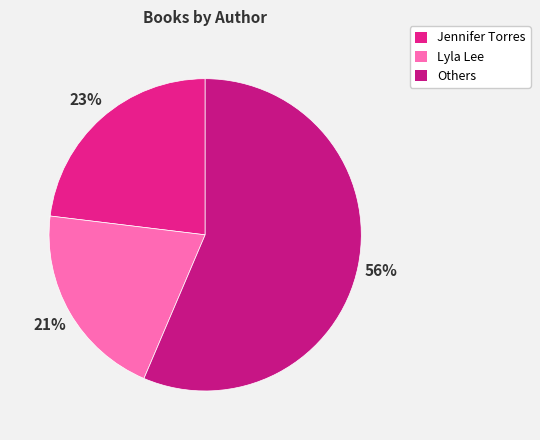

Count the number of slices in the pie.

3